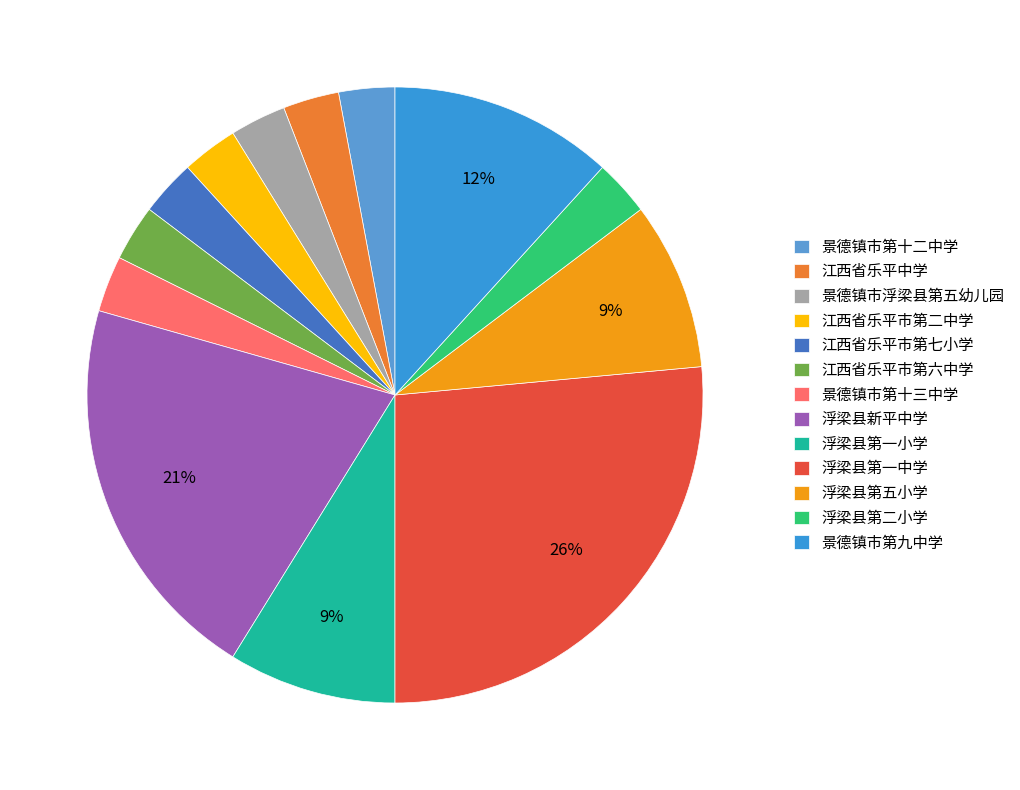

The 江西省乐平中学 slice represents 11% of the pie. True or false?

False